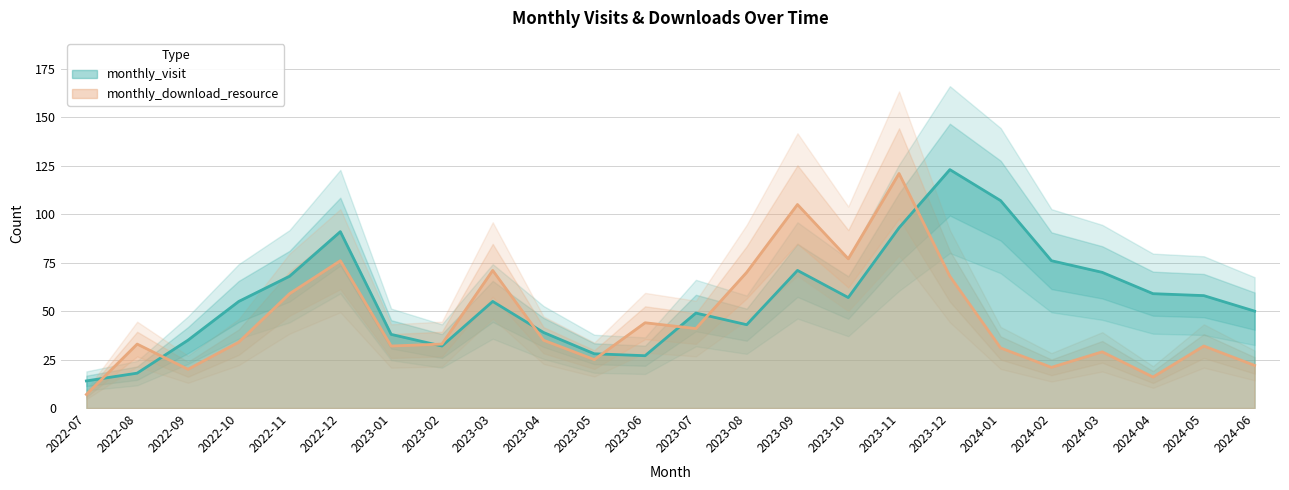

What are all the series names shown in the legend?

monthly_visit, monthly_download_resource